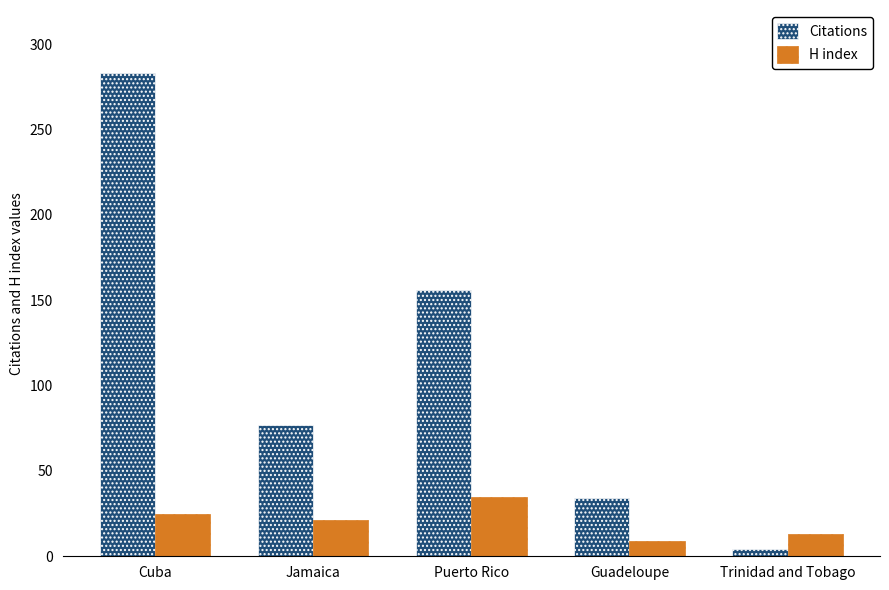

What is the label of the 2nd bar from the right?

Guadeloupe